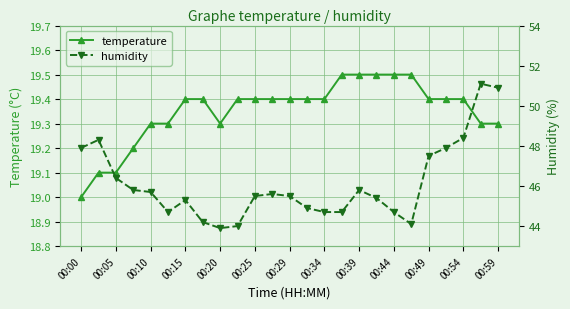

Reading right to left, transcribe all the data shown in this chart.

temperature: 19.3	19.3	19.4	19.4	19.4	19.5	19.5	19.5	19.5	19.5	19.4	19.4	19.4	19.4	19.4	19.4	19.3	19.4	19.4	19.3	19.3	19.2	19.1	19.1	19.0
humidity: 50.9	51.1	48.4	47.9	47.5	44.1	44.7	45.4	45.8	44.7	44.7	44.9	45.5	45.6	45.5	44.0	43.9	44.2	45.3	44.7	45.7	45.8	46.4	48.3	47.9